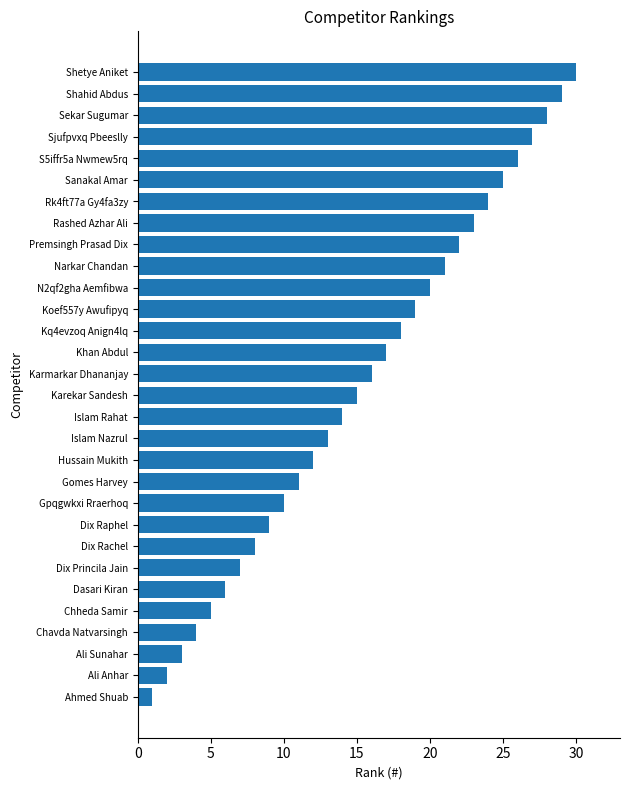

What is the ratio of the value at Koef557y Awufipyq to the value at Rashed Azhar Ali?

0.8